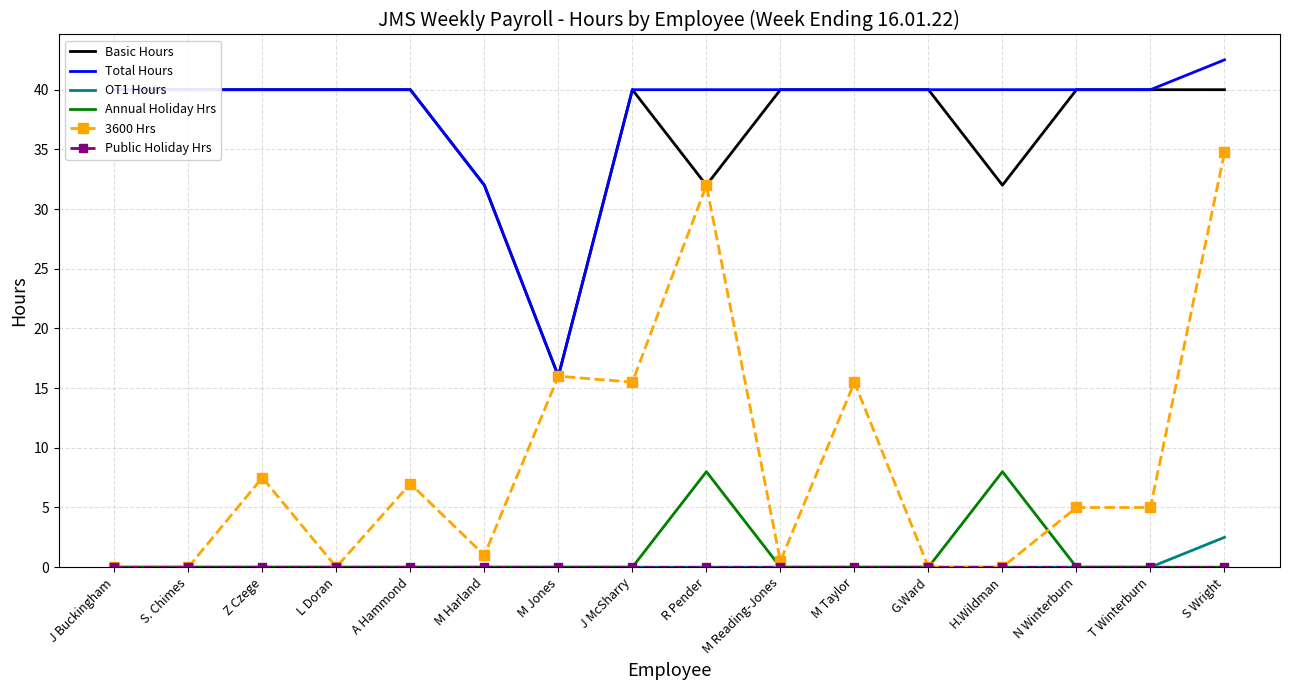

Is it true that 3600 Hrs equals 5.0 at T Winterburn?

True